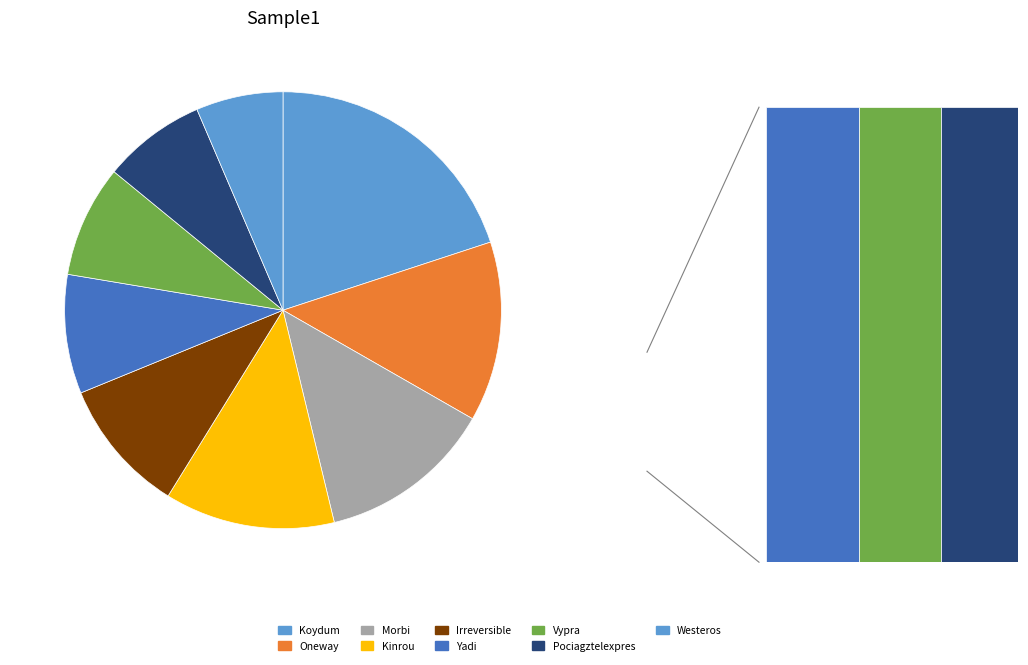

Which category has the smallest portion of the pie?

Westeros